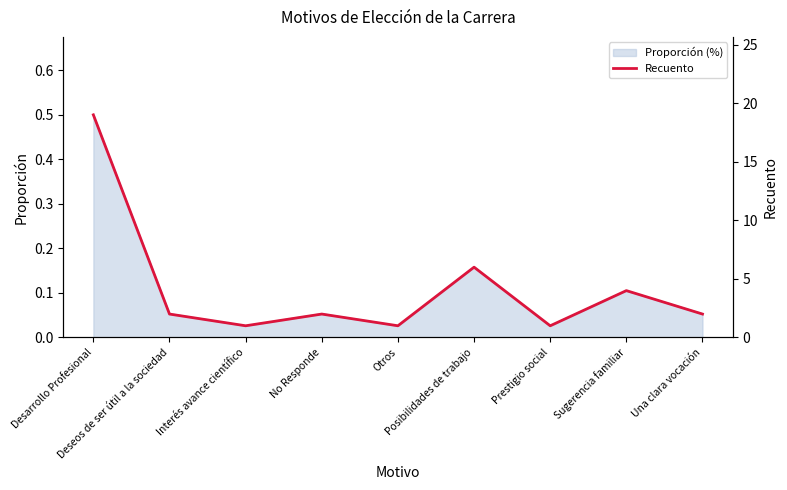

List the labels in order of value, smallest first.

Interés avance científico, Otros, Prestigio social, Deseos de ser útil a la sociedad, No Responde, Una clara vocación, Sugerencia familiar, Posibilidades de trabajo, Desarrollo Profesional